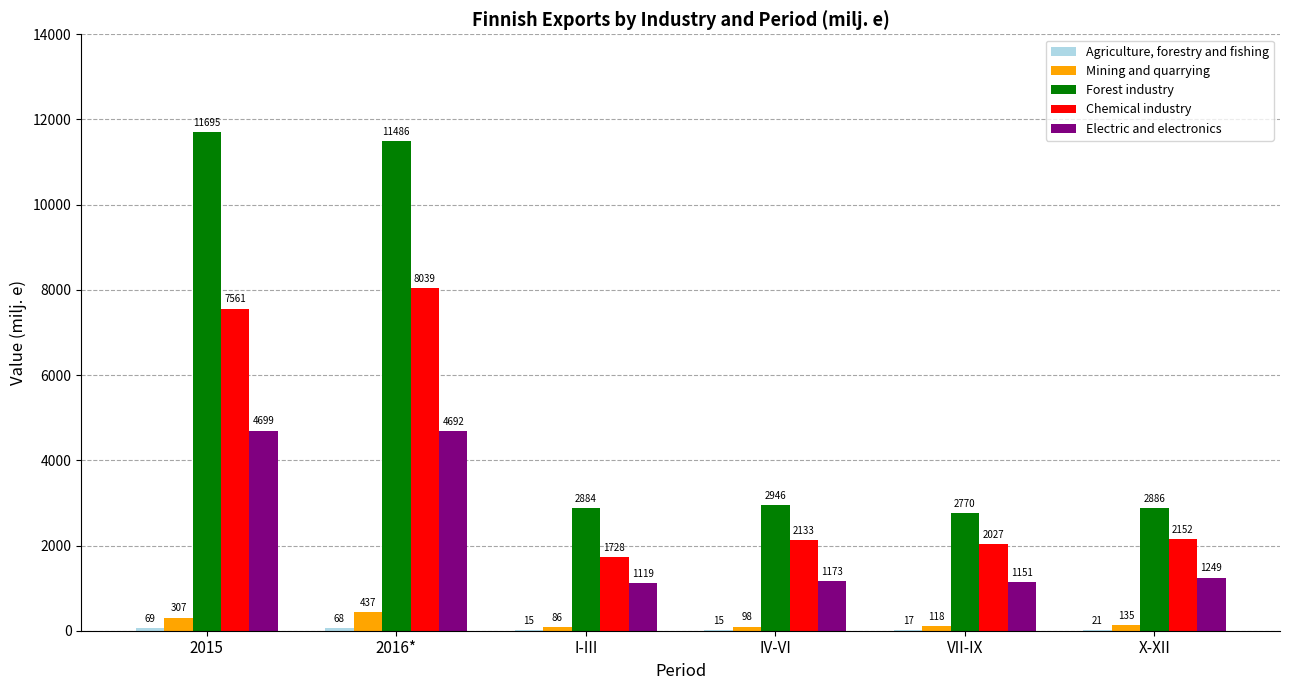

Are the bars grouped side by side (vs. stacked)?

Yes